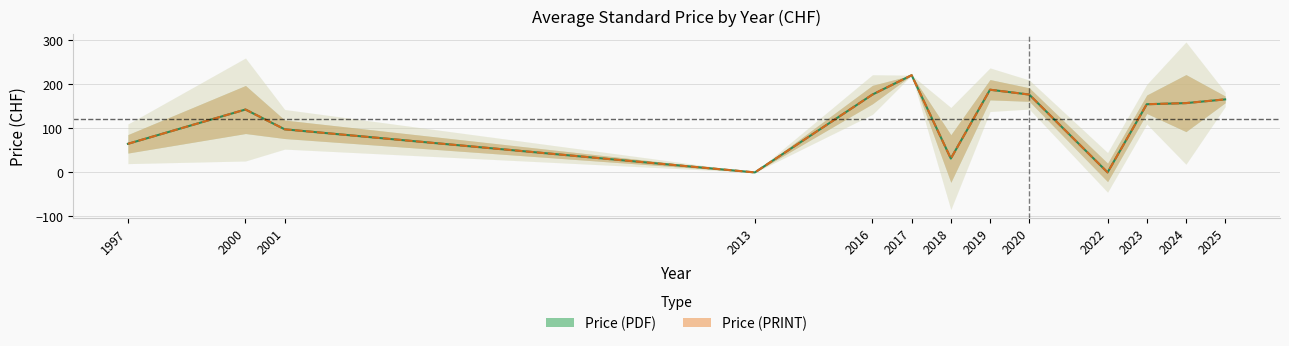

What is the sum of the Price (PRINT) values at 2017 and 2013?

221.0